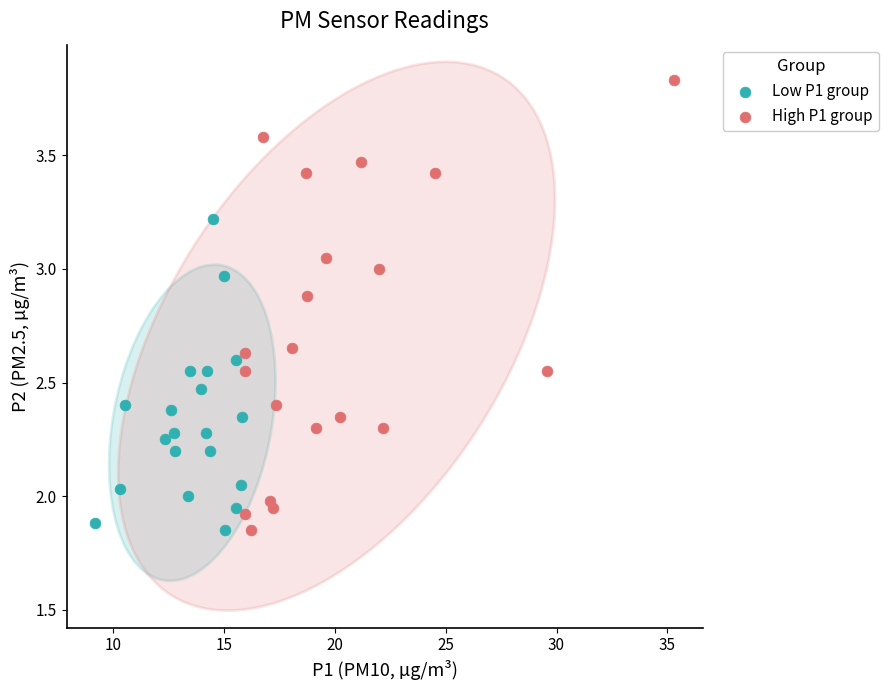

What are all the series names shown in the legend?

Low P1 group, High P1 group